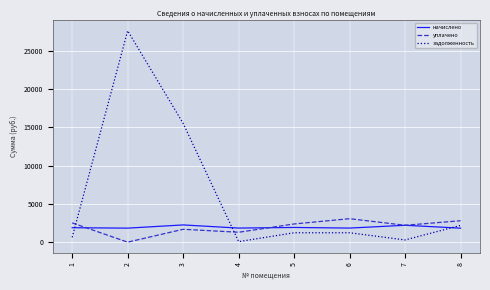

Where does the уплачено series first go above 2378?

1